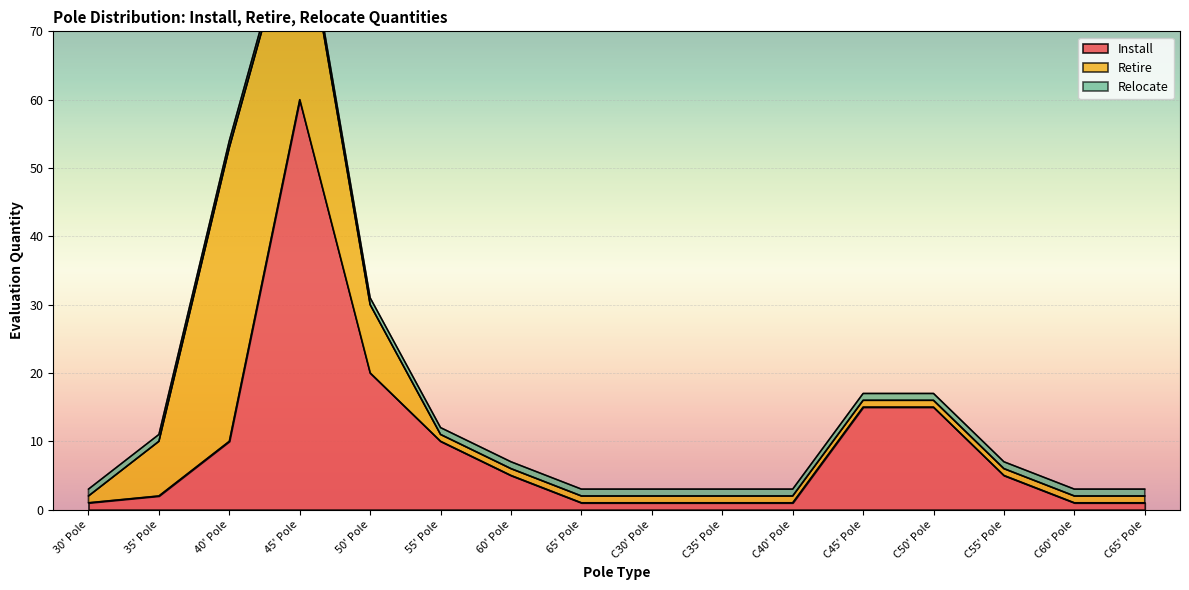

At which category is the sum across all series the highest?

45' Pole